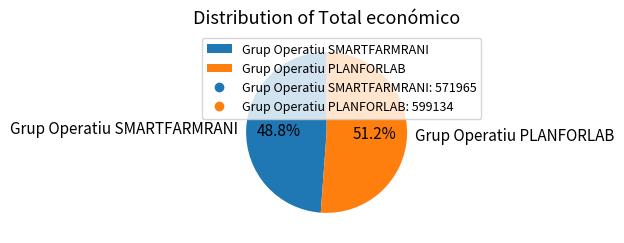

What is the smallest slice in the pie chart?

Grup Operatiu SMARTFARMRANI